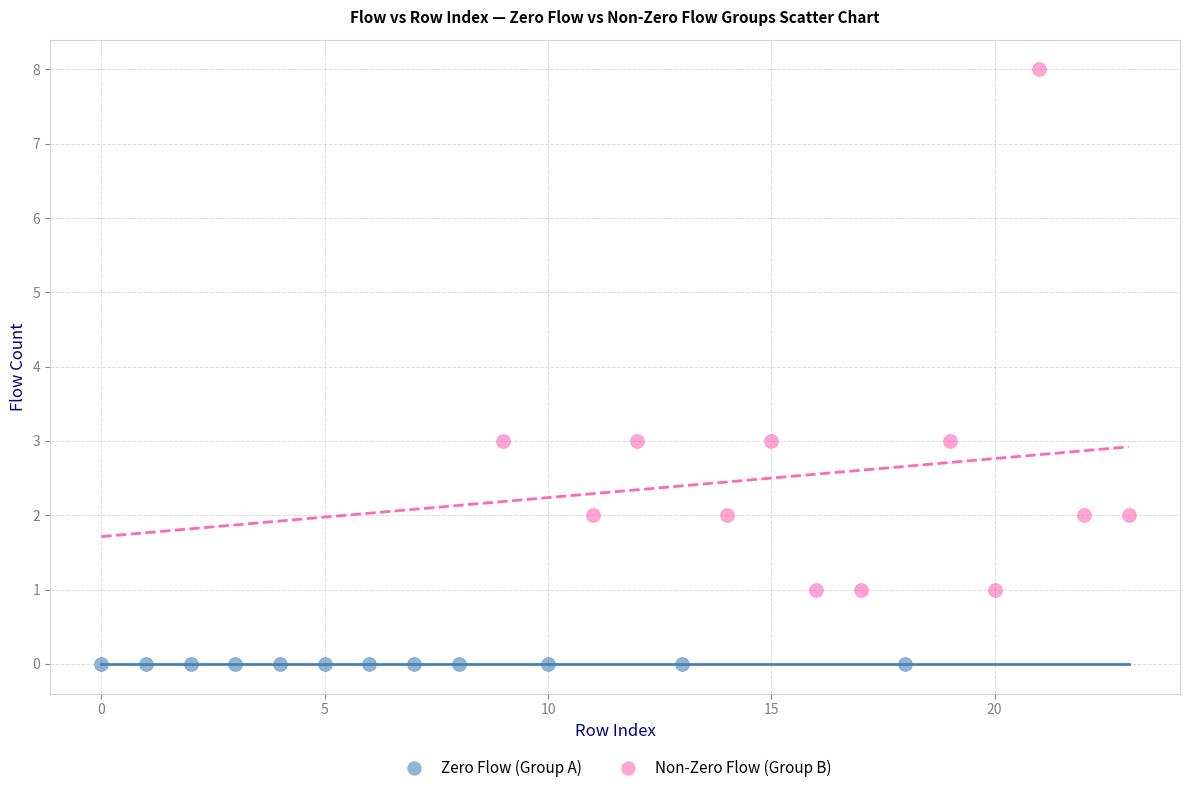

Which series contains the lowest Y value?

Zero Flow (Group A)